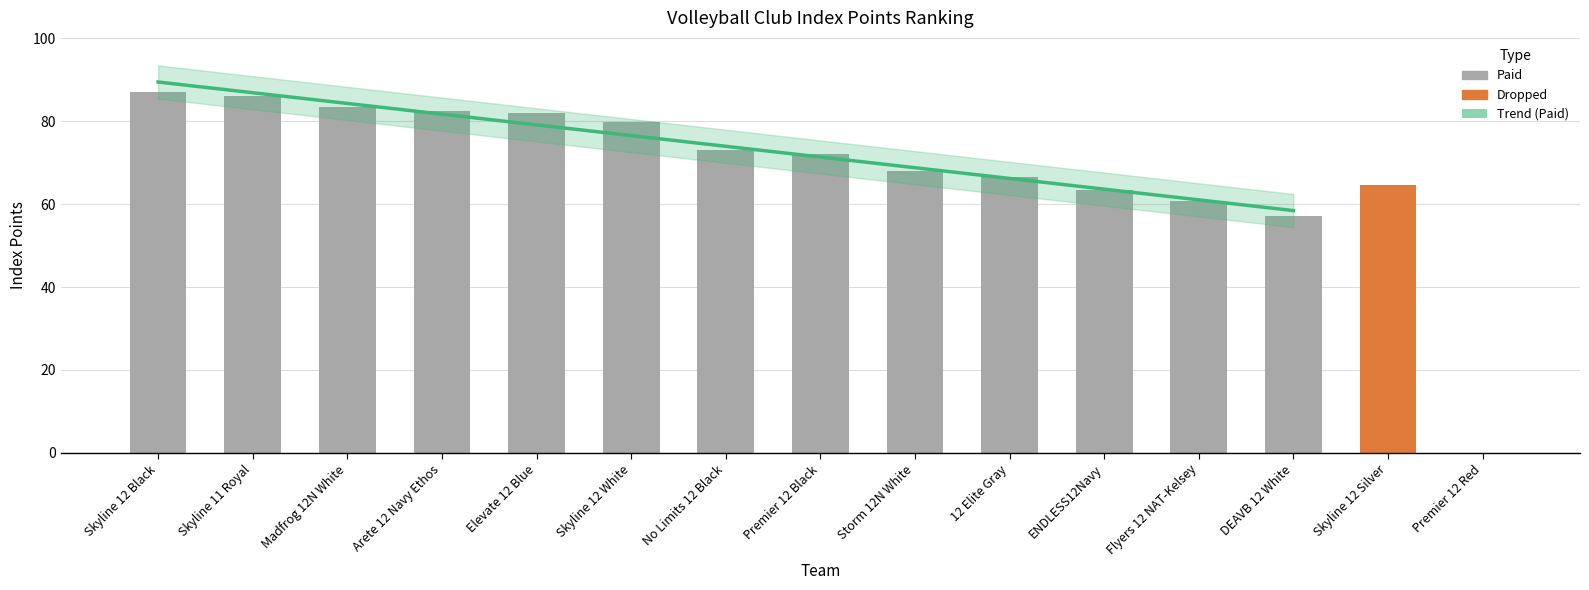

Rank the categories by value from lowest to highest.

Premier 12 Red, DEAVB 12 White, Flyers 12 NAT-Kelsey, ENDLESS12Navy, Skyline 12 Silver, 12 Elite Gray, Storm 12N White, Premier 12 Black, No Limits 12 Black, Skyline 12 White, Elevate 12 Blue, Arete 12 Navy Ethos, Madfrog 12N White, Skyline 11 Royal, Skyline 12 Black